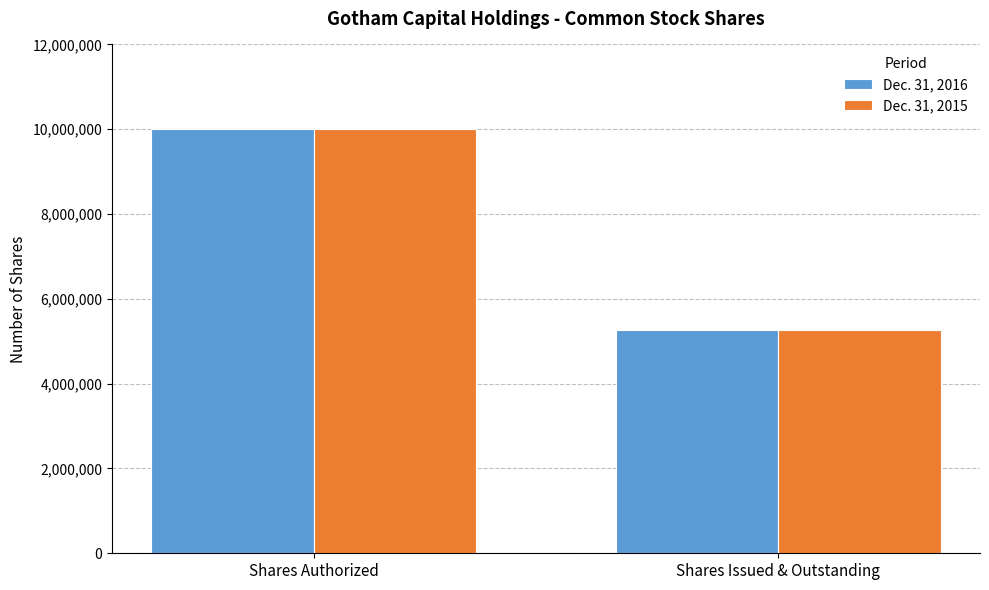

What is the difference between the Dec. 31, 2015 values at Shares Issued & Outstanding and Shares Authorized?

4733925